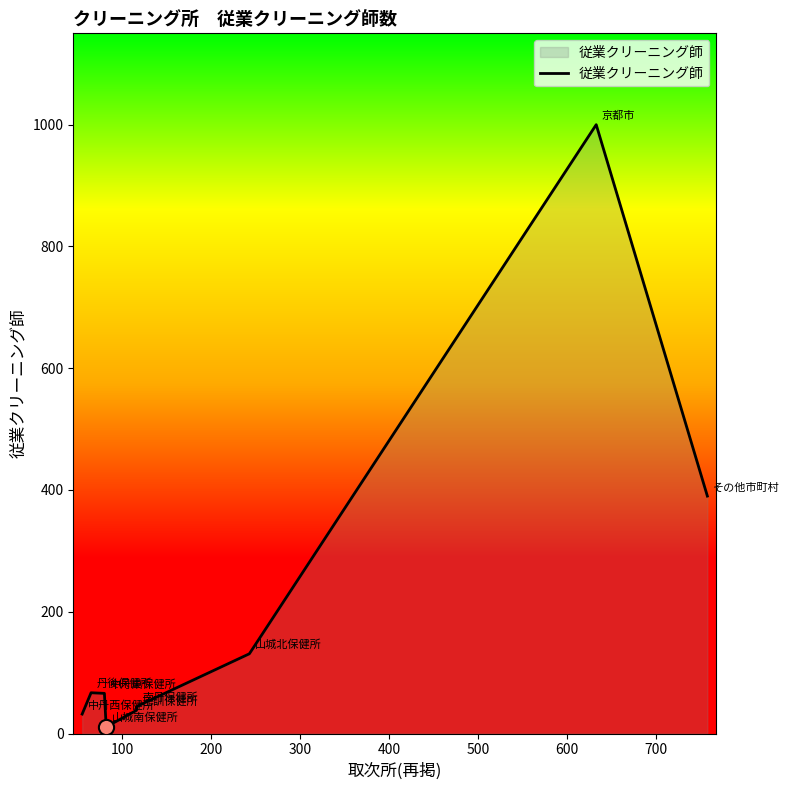

What is the greatest value displayed?

1000